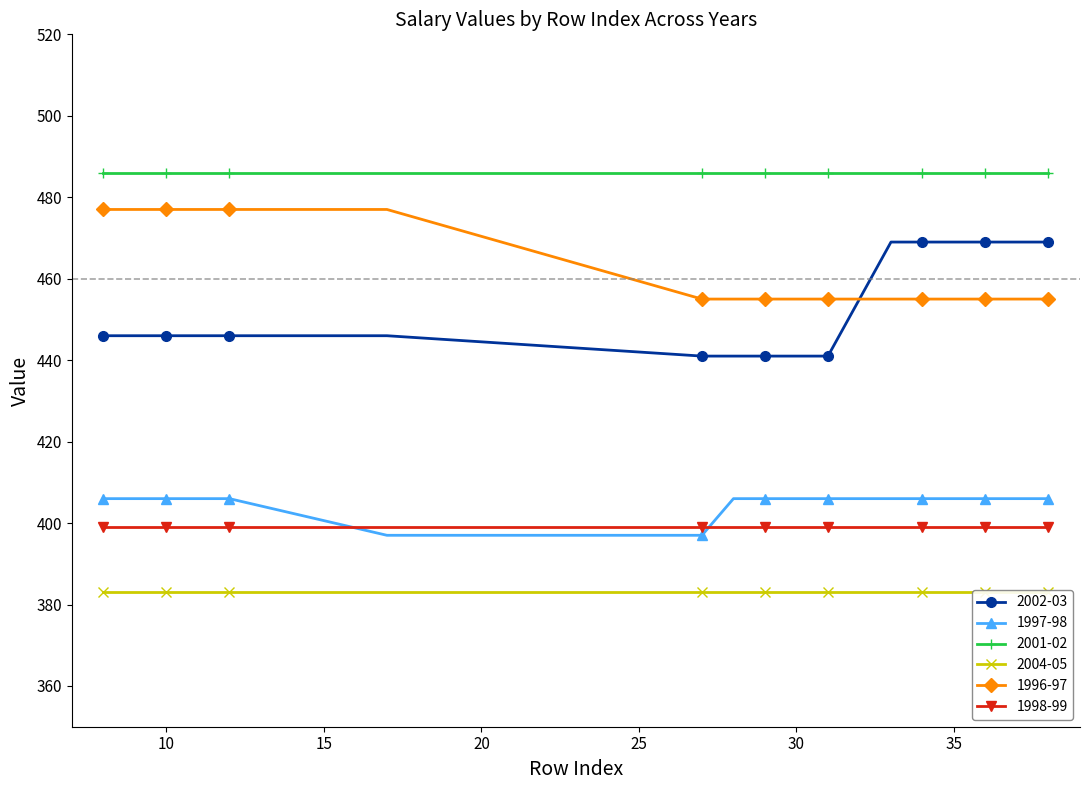

At which category is the sum across all series the highest?

33